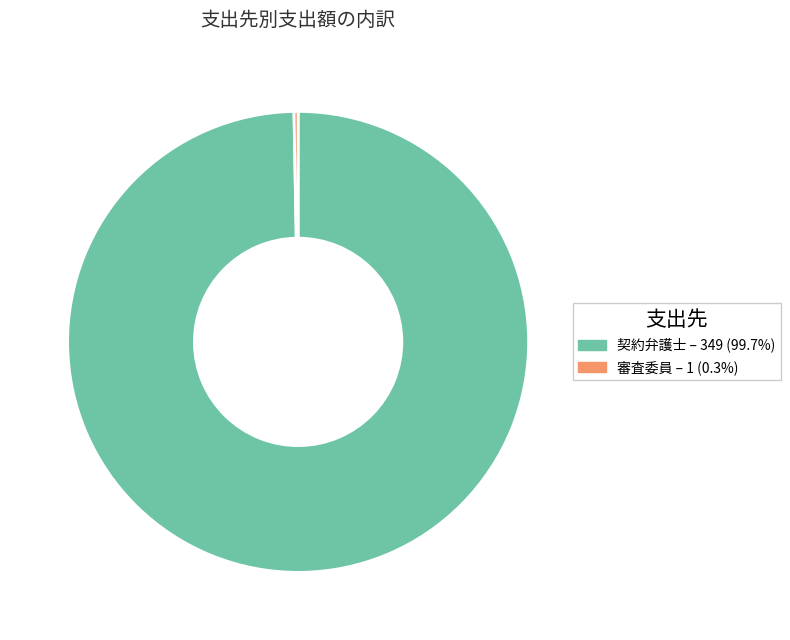

Is it true that 審査委員 is 15% of the pie?

False